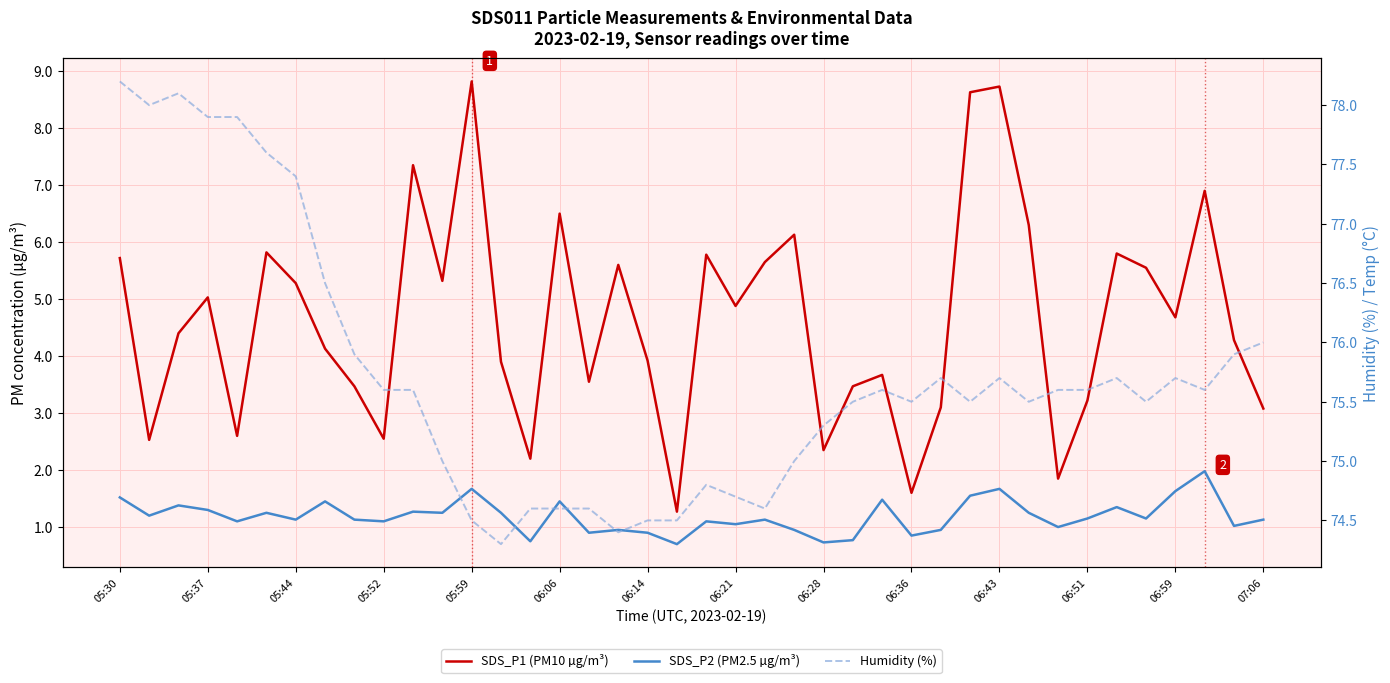

What is the difference between the SDS_P1 (PM10 µg/m³) values at 25 and 15?

3.0